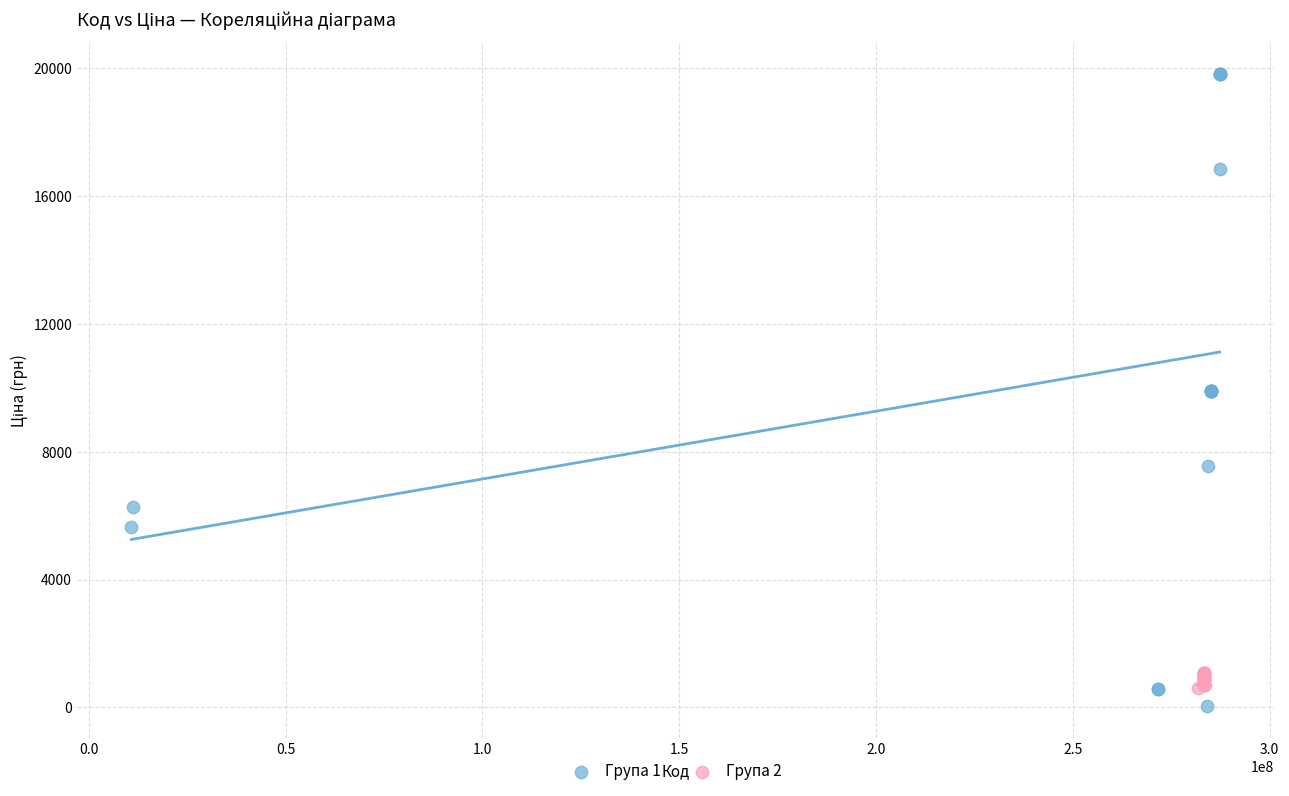

What are all the series names shown in the legend?

Група 1, Група 2